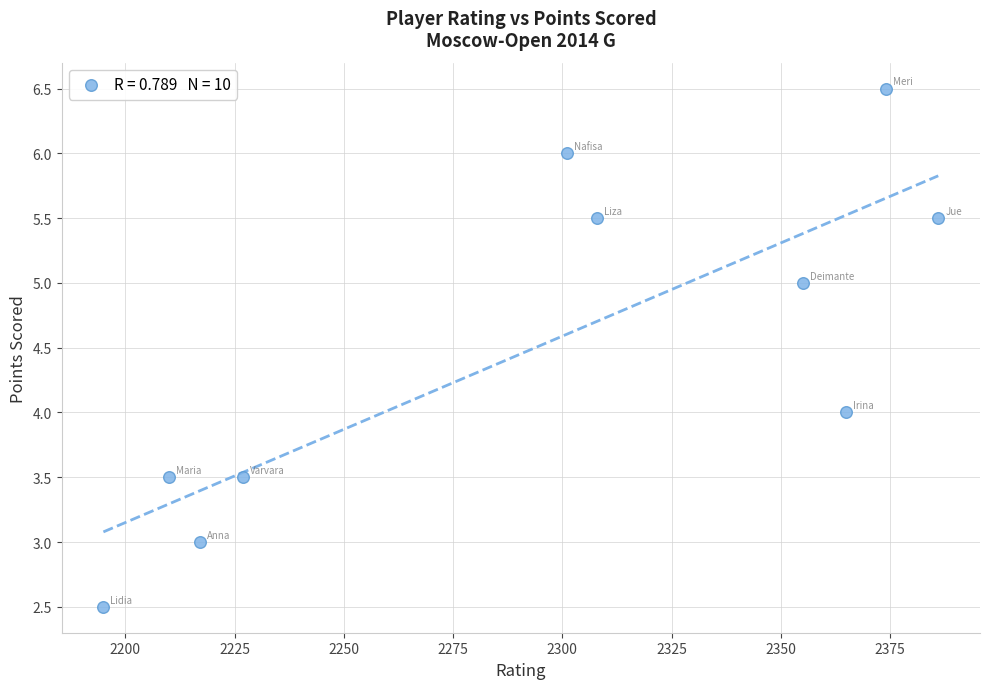

What is the average X value?

2293.8